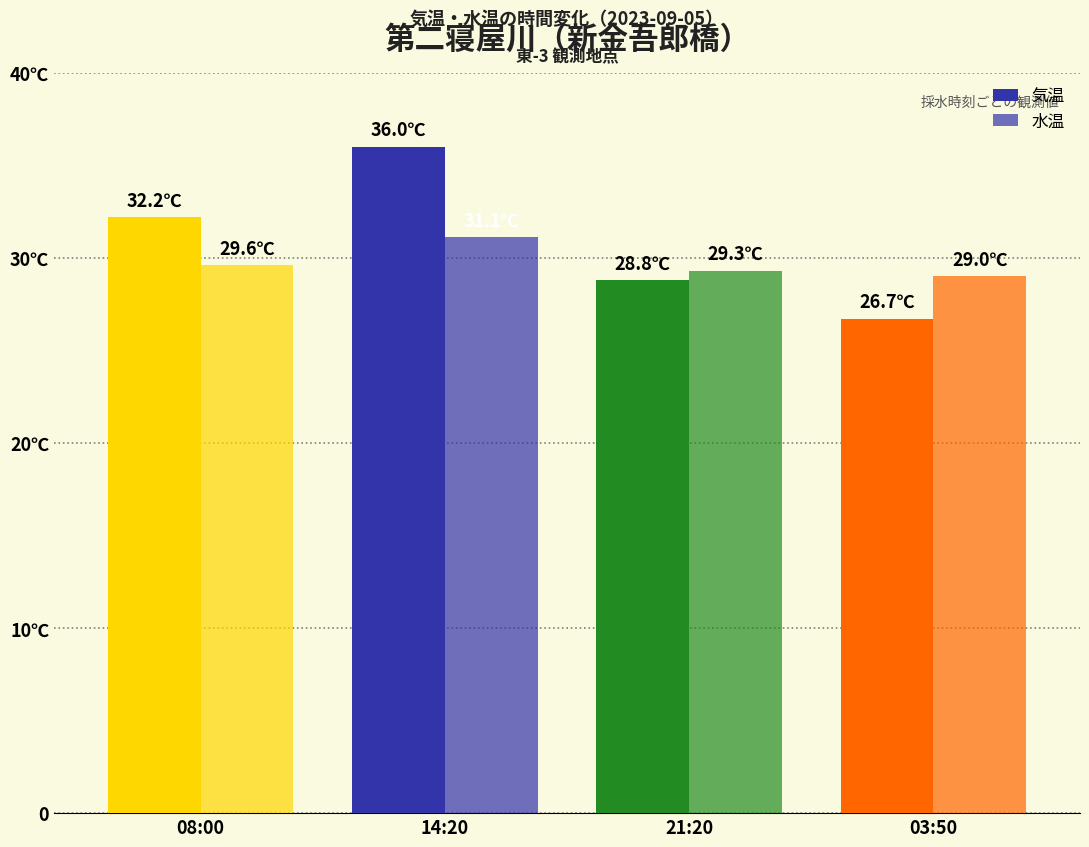

Reading left to right, extract all data points from this chart.

気温: 08:00=32.2	14:20=36.0	21:20=28.8	03:50=26.7
水温: 08:00=29.6	14:20=31.1	21:20=29.3	03:50=29.0